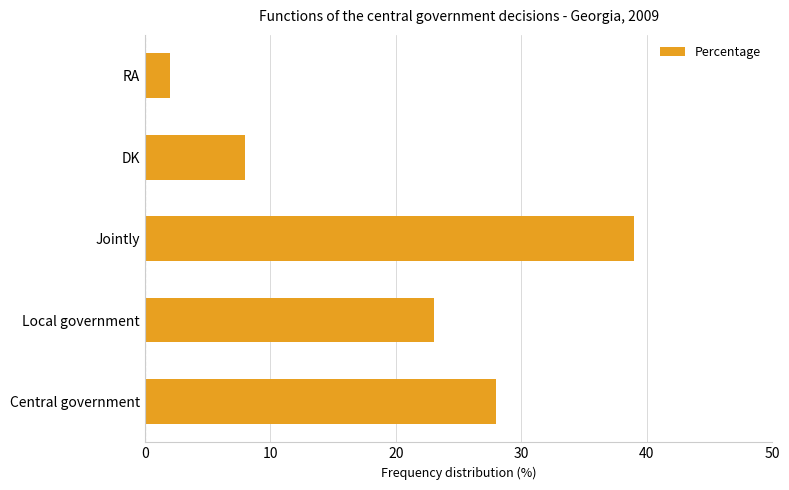

How many distinct data groups are displayed?

1